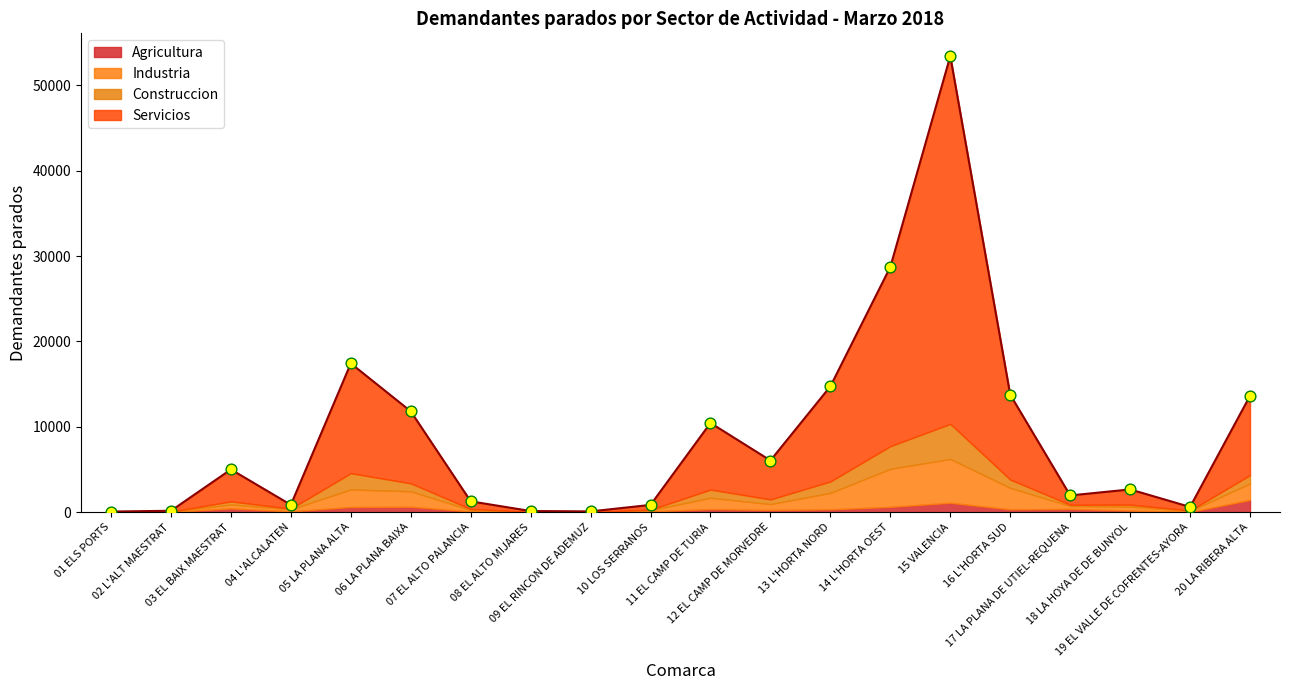

Is the value of Servicios at 11 EL CAMP DE TURIA greater than the value of Construccion at 08 EL ALTO MIJARES?

Yes